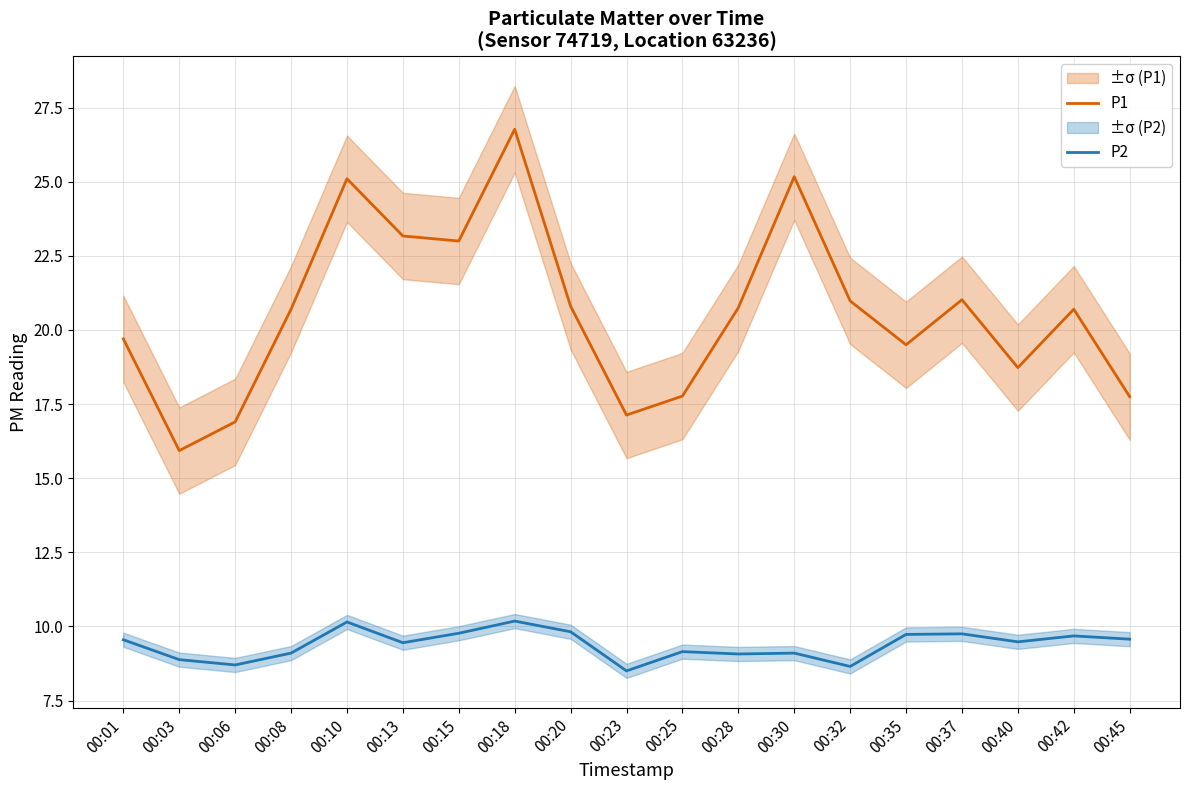

List the series in order of their overall mean, highest first.

P1, P2